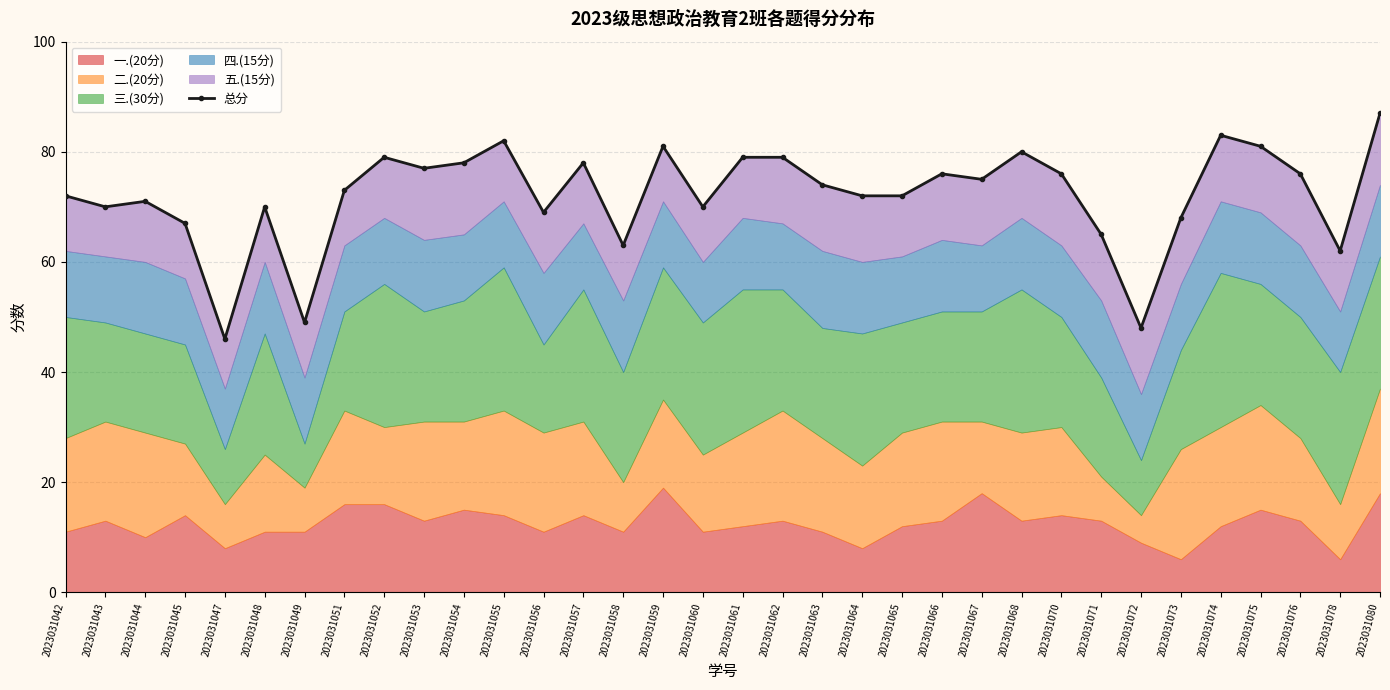

Which has a higher value, 2023031070 or 2023031080?

2023031080